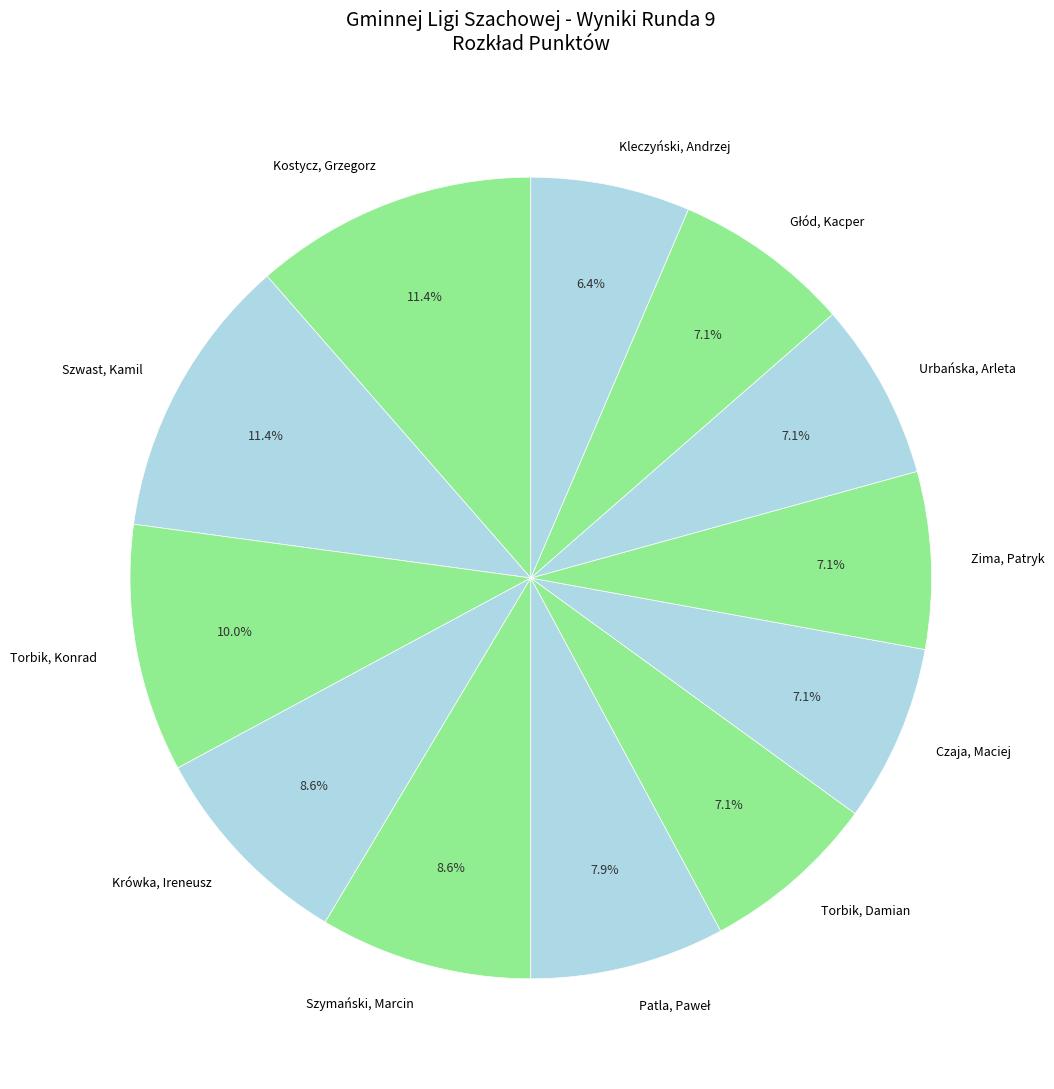

Is it true that Zima, Patryk is 1% of the pie?

False